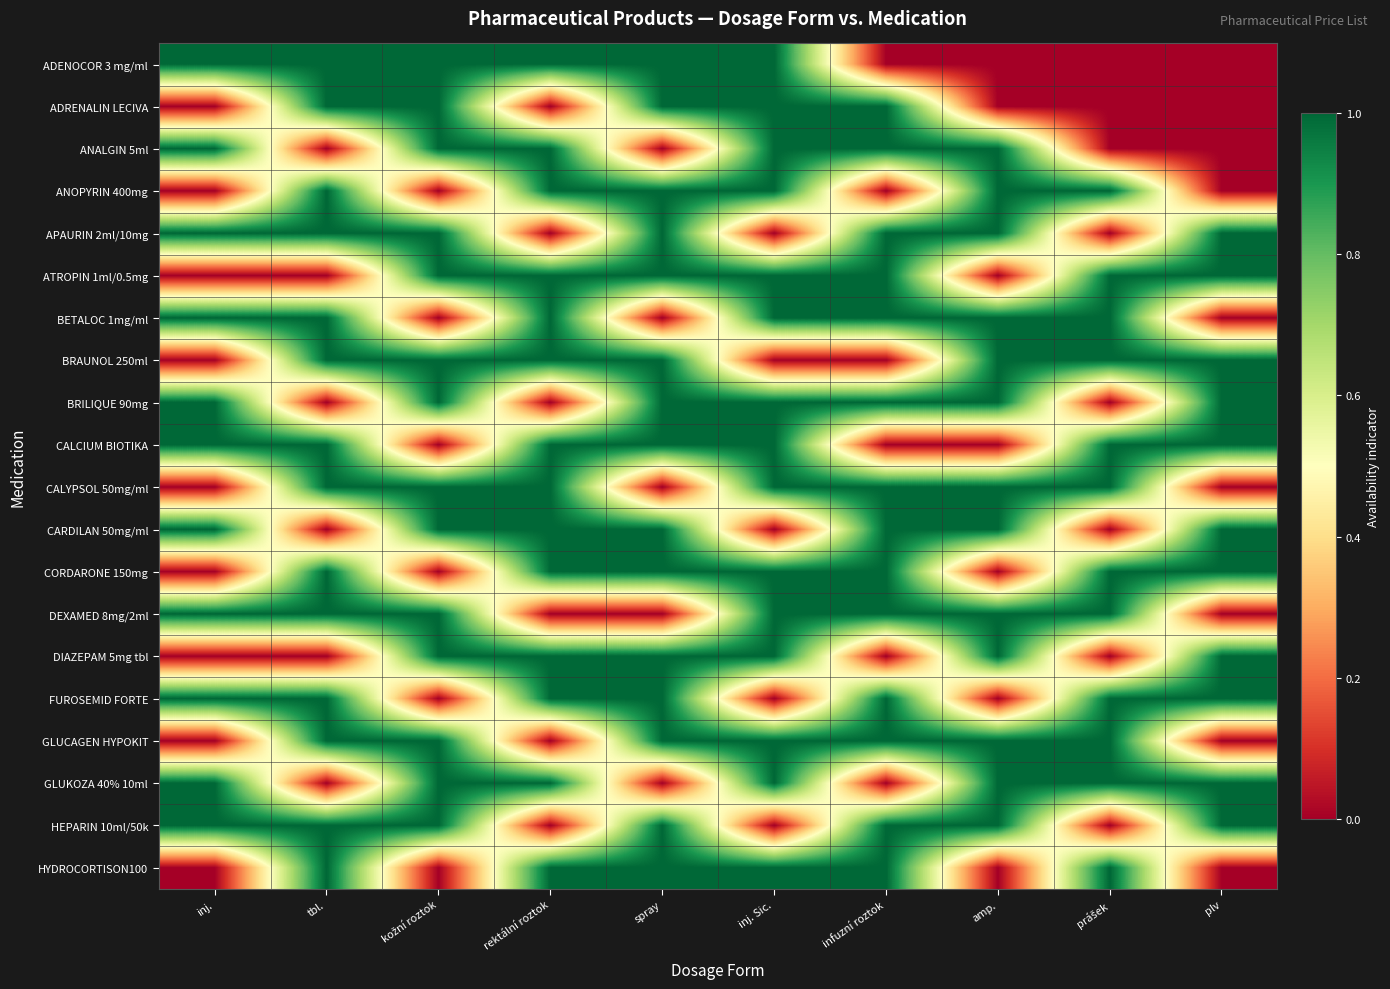

Reading left to right, transcribe all the data shown in this chart.

ADENOCOR 3 mg/ml: inj.=1	tbl.=1	kožní roztok=1	rektální roztok=1	spray=1	inj. Sic.=1	infuzní roztok=0	amp.=0	prášek=0	plv=0
ADRENALIN LECIVA: inj.=0	tbl.=1	kožní roztok=1	rektální roztok=0	spray=1	inj. Sic.=1	infuzní roztok=1	amp.=0	prášek=0	plv=0
ANALGIN 5ml: inj.=1	tbl.=0	kožní roztok=1	rektální roztok=1	spray=0	inj. Sic.=1	infuzní roztok=1	amp.=1	prášek=0	plv=0
ANOPYRIN 400mg: inj.=0	tbl.=1	kožní roztok=0	rektální roztok=1	spray=1	inj. Sic.=1	infuzní roztok=0	amp.=1	prášek=1	plv=0
APAURIN 2ml/10mg: inj.=1	tbl.=1	kožní roztok=1	rektální roztok=0	spray=1	inj. Sic.=0	infuzní roztok=1	amp.=1	prášek=0	plv=1
ATROPIN 1ml/0.5mg: inj.=0	tbl.=0	kožní roztok=1	rektální roztok=1	spray=1	inj. Sic.=1	infuzní roztok=1	amp.=0	prášek=1	plv=1
BETALOC 1mg/ml: inj.=1	tbl.=1	kožní roztok=0	rektální roztok=1	spray=0	inj. Sic.=1	infuzní roztok=1	amp.=1	prášek=1	plv=0
BRAUNOL 250ml: inj.=0	tbl.=1	kožní roztok=1	rektální roztok=1	spray=1	inj. Sic.=0	infuzní roztok=0	amp.=1	prášek=1	plv=1
BRILIQUE 90mg: inj.=1	tbl.=0	kožní roztok=1	rektální roztok=0	spray=1	inj. Sic.=1	infuzní roztok=1	amp.=1	prášek=0	plv=1
CALCIUM BIOTIKA: inj.=1	tbl.=1	kožní roztok=0	rektální roztok=1	spray=1	inj. Sic.=1	infuzní roztok=0	amp.=0	prášek=1	plv=1
CALYPSOL 50mg/ml: inj.=0	tbl.=1	kožní roztok=1	rektální roztok=1	spray=0	inj. Sic.=1	infuzní roztok=1	amp.=1	prášek=1	plv=0
CARDILAN 50mg/ml: inj.=1	tbl.=0	kožní roztok=1	rektální roztok=1	spray=1	inj. Sic.=0	infuzní roztok=1	amp.=1	prášek=0	plv=1
CORDARONE 150mg: inj.=0	tbl.=1	kožní roztok=0	rektální roztok=1	spray=1	inj. Sic.=1	infuzní roztok=1	amp.=0	prášek=1	plv=1
DEXAMED 8mg/2ml: inj.=1	tbl.=1	kožní roztok=1	rektální roztok=0	spray=0	inj. Sic.=1	infuzní roztok=1	amp.=1	prášek=1	plv=0
DIAZEPAM 5mg tbl: inj.=0	tbl.=0	kožní roztok=1	rektální roztok=1	spray=1	inj. Sic.=1	infuzní roztok=0	amp.=1	prášek=0	plv=1
FUROSEMID FORTE: inj.=1	tbl.=1	kožní roztok=0	rektální roztok=1	spray=1	inj. Sic.=0	infuzní roztok=1	amp.=0	prášek=1	plv=1
GLUCAGEN HYPOKIT: inj.=0	tbl.=1	kožní roztok=1	rektální roztok=0	spray=1	inj. Sic.=1	infuzní roztok=1	amp.=1	prášek=1	plv=0
GLUKOZA 40% 10ml: inj.=1	tbl.=0	kožní roztok=1	rektální roztok=1	spray=0	inj. Sic.=1	infuzní roztok=0	amp.=1	prášek=1	plv=1
HEPARIN 10ml/50k: inj.=1	tbl.=1	kožní roztok=1	rektální roztok=0	spray=1	inj. Sic.=0	infuzní roztok=1	amp.=1	prášek=0	plv=1
HYDROCORTISON100: inj.=0	tbl.=1	kožní roztok=0	rektální roztok=1	spray=1	inj. Sic.=1	infuzní roztok=1	amp.=0	prášek=1	plv=0